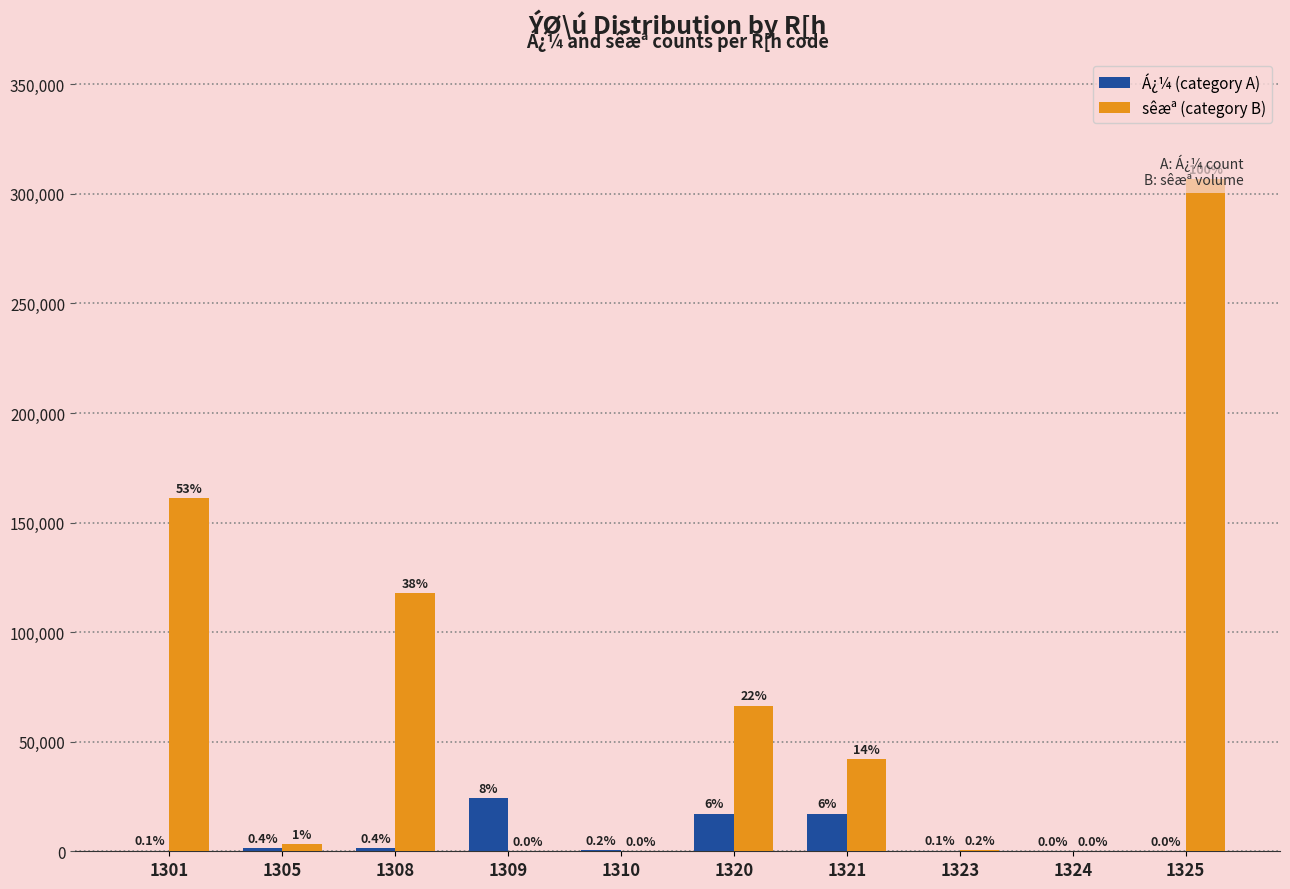

Rank the series by their maximum value, from highest to lowest.

sêæª (category B), Á¿¼ (category A)